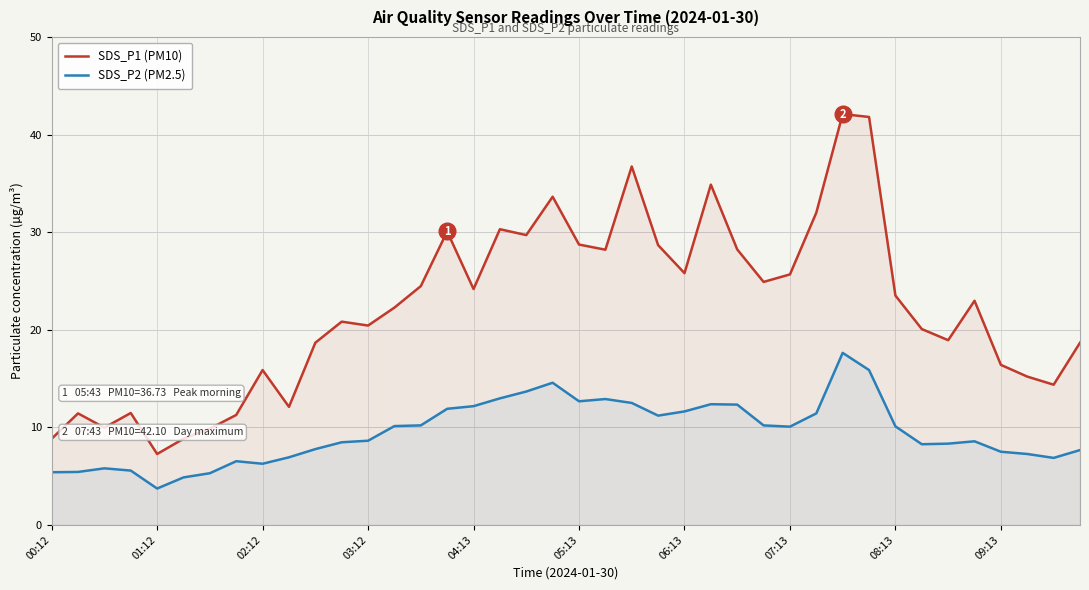

What is the minimum value shown in the chart?

3.7